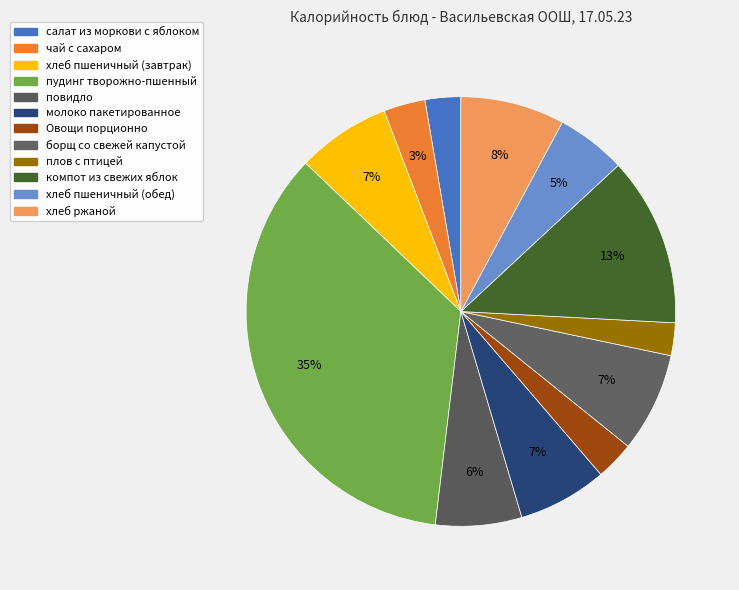

Approximately how many times larger is the value at плов с птицей compared to компот из свежих яблок?

0.2